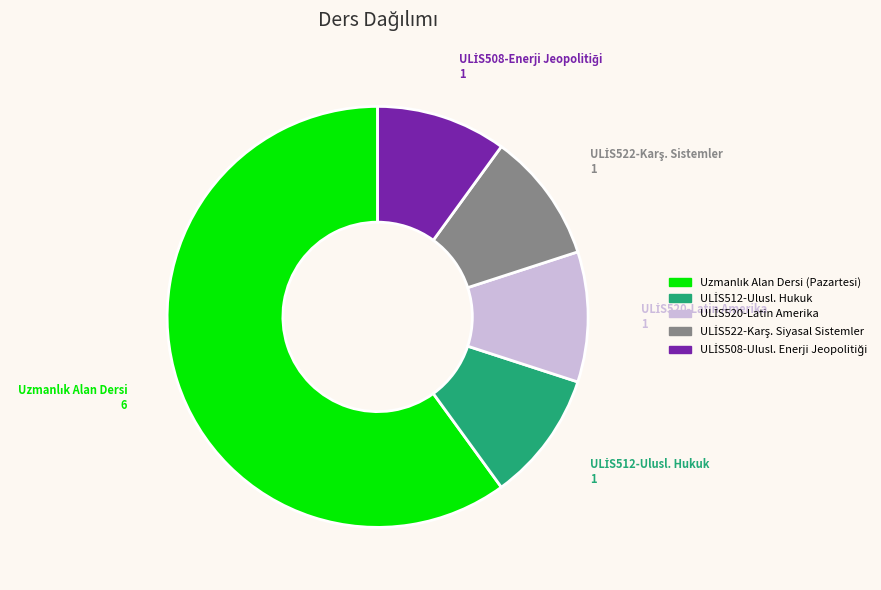

Is there a majority slice in this chart?

Yes